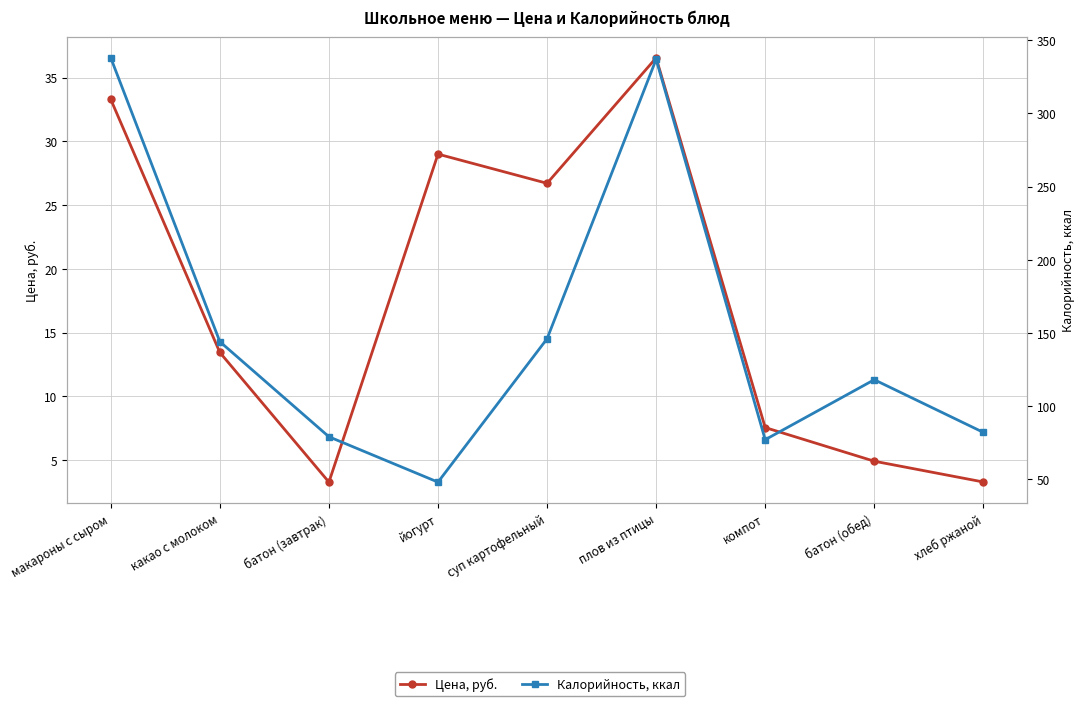

Reading left to right, transcribe all the data shown in this chart.

Цена, руб.: 33.3	13.4	3.3	29.0	26.7	36.5	7.5	4.9	3.3
Калорийность, ккал: 338.0	144.0	79.0	48.0	146.0	337.0	77.0	118.0	82.0